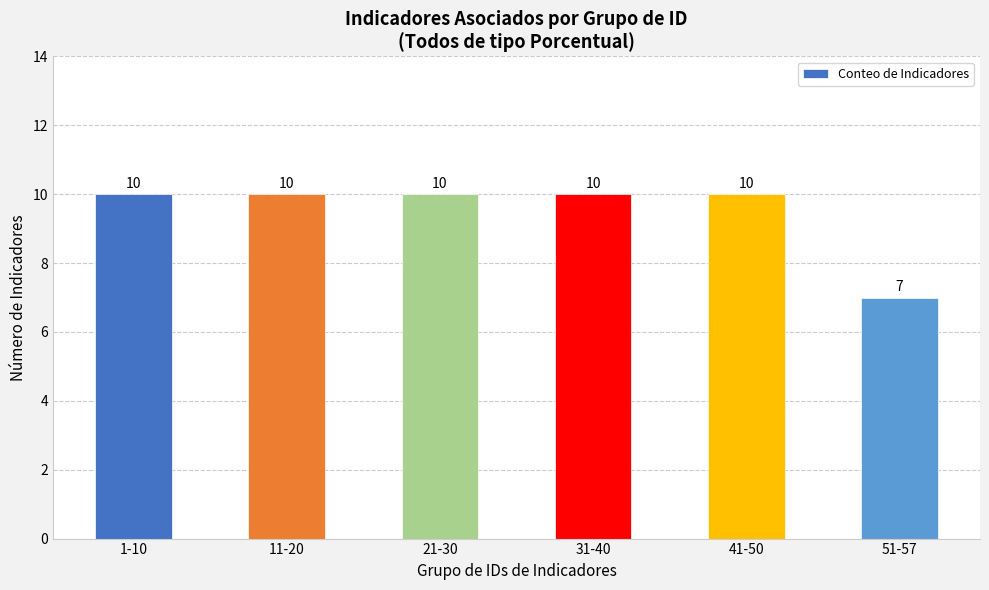

The chart shows a value of 10 at 21-30. True or false?

True